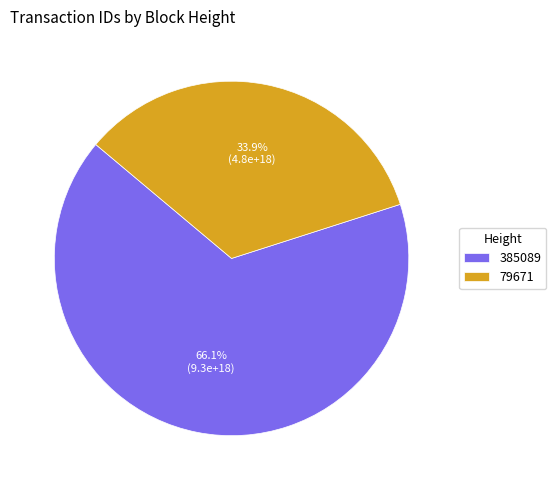

What is the smallest slice in the pie chart?

79671